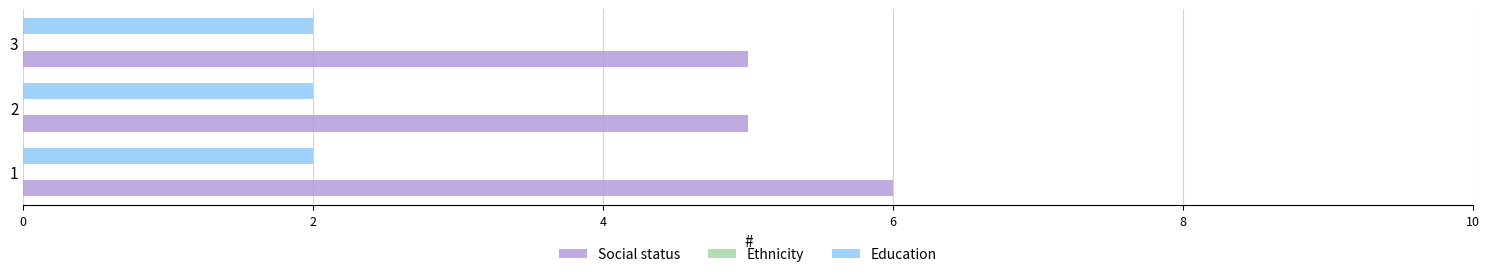

What is the total value across all series at 1?

8